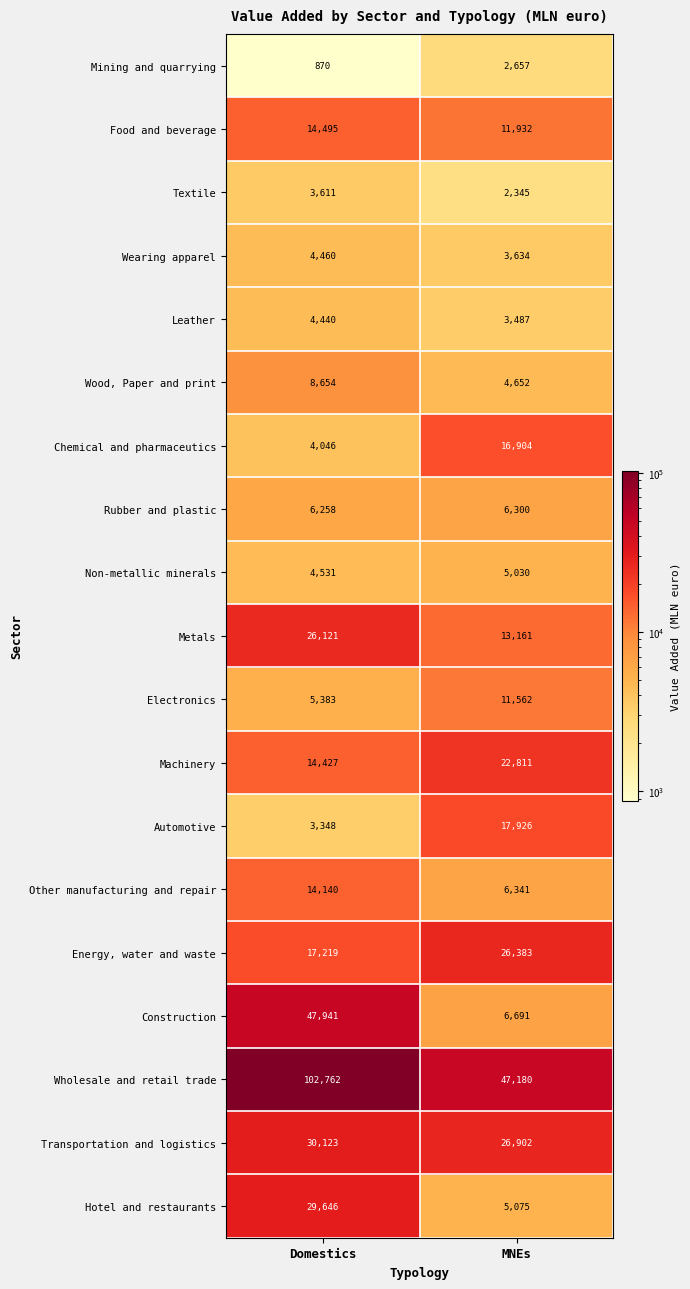

The Wholesale and retail trade series shows 102762 at Domestics. True or false?

True